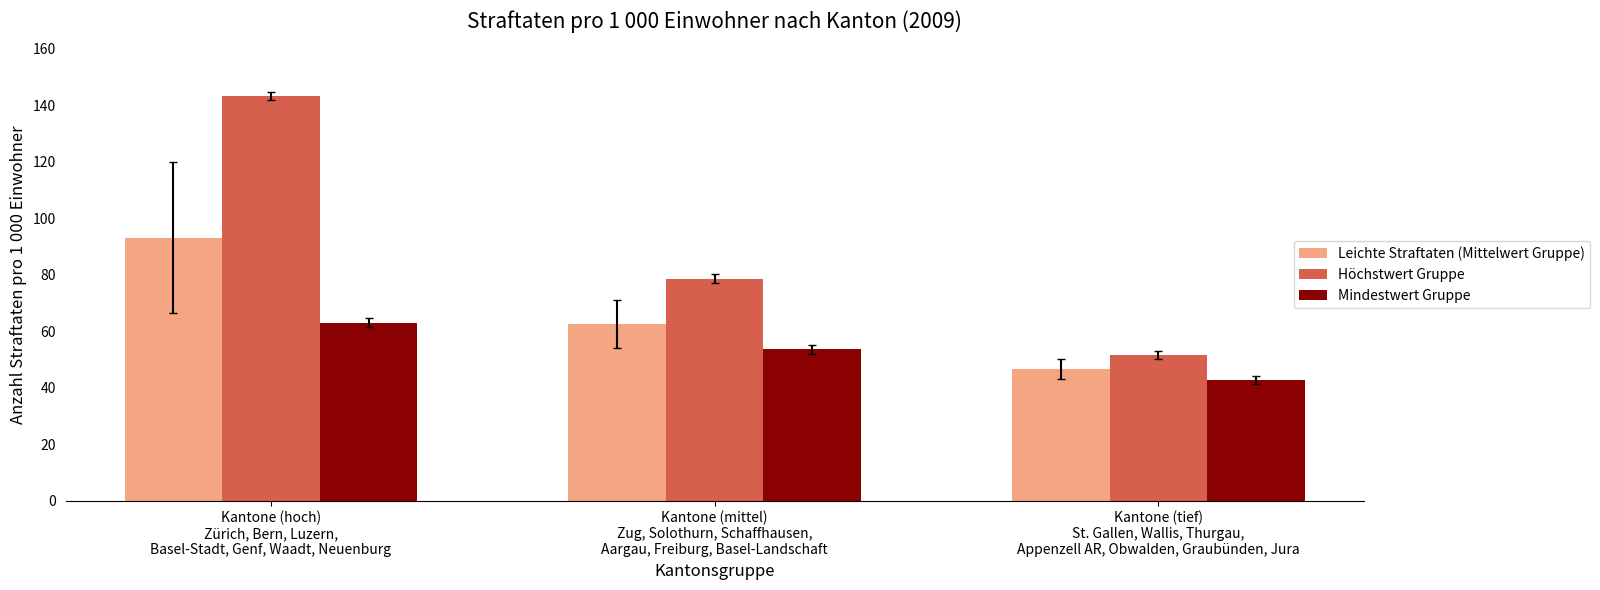

The value of Mindestwert Gruppe at Kantone (mittel)
Zug, Solothurn, Schaffhausen,
Aargau, Freiburg, Basel-Landschaft is 53.6. True or false?

True